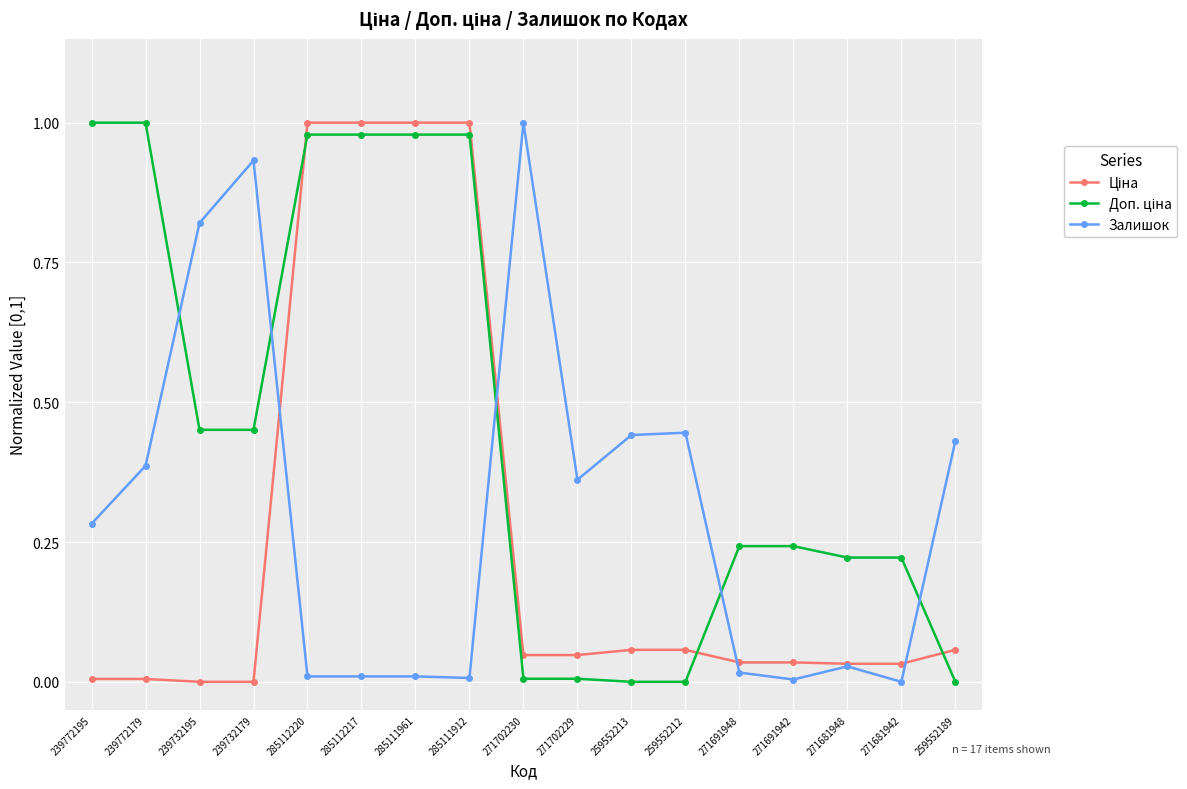

Which category has the highest value in the Залишок series?

271702230